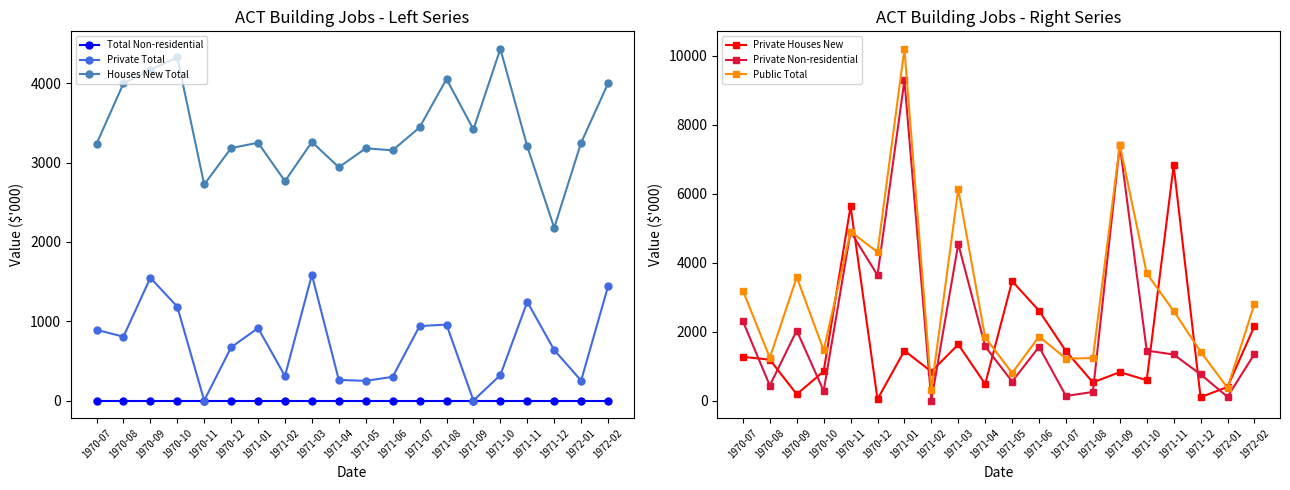

True or false: Private Total and Total Non-residential cross at least once.

False